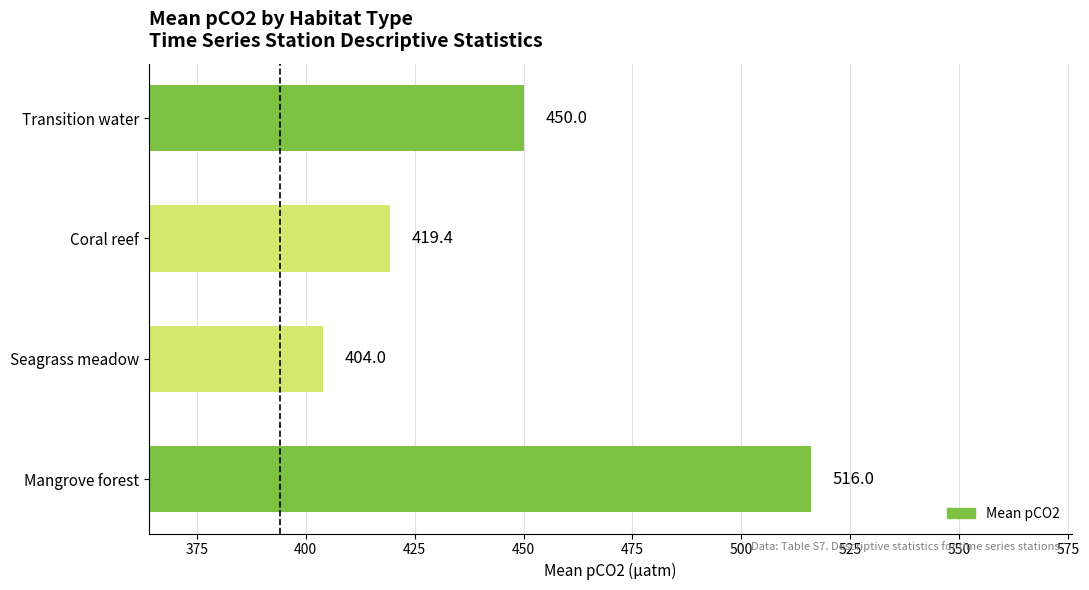

How many bars are there in total?

4